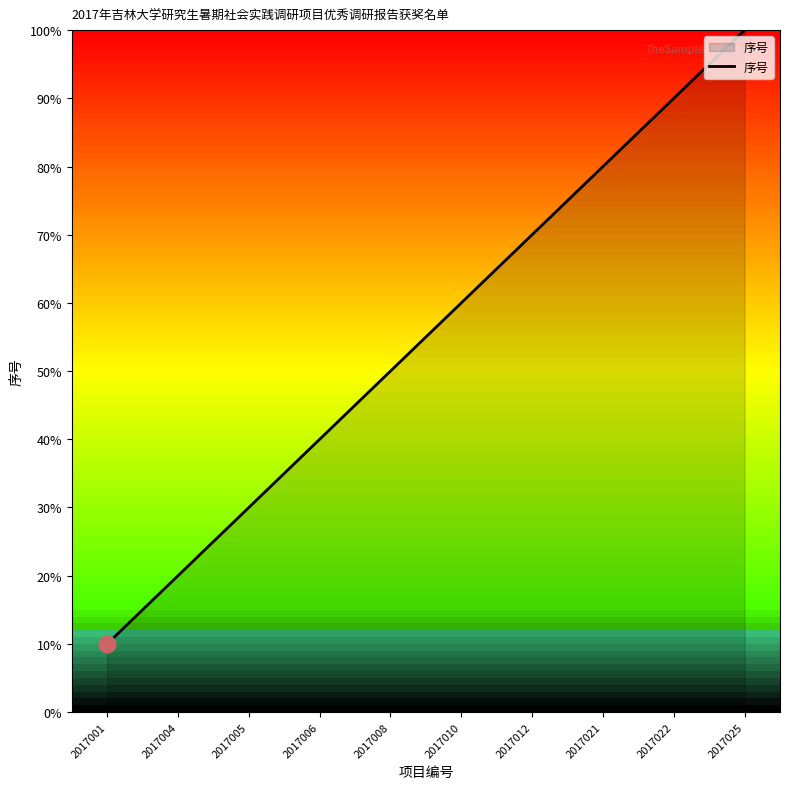

Where is the data nearest to the value 5?

2017008